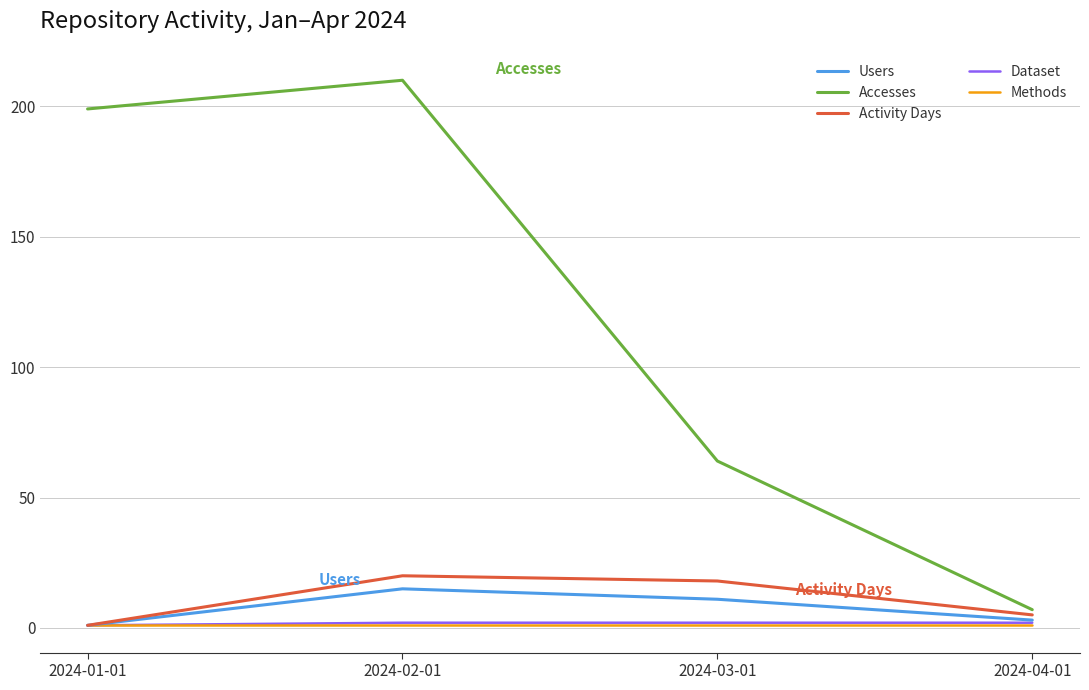

Which series has the widest spread of values?

Accesses